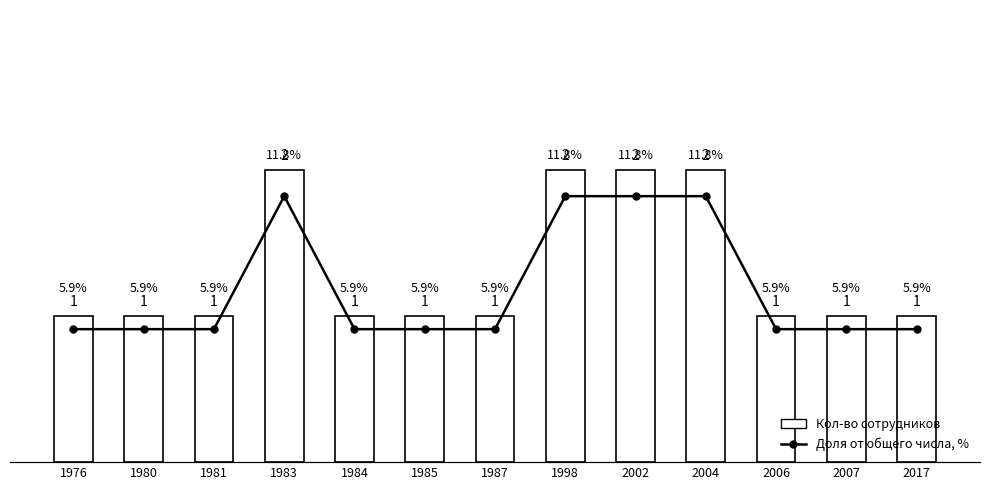

Rank the categories by Доля от общего числа, % value from lowest to highest.

1976, 1980, 1981, 1984, 1985, 1987, 2006, 2007, 2017, 1983, 1998, 2002, 2004